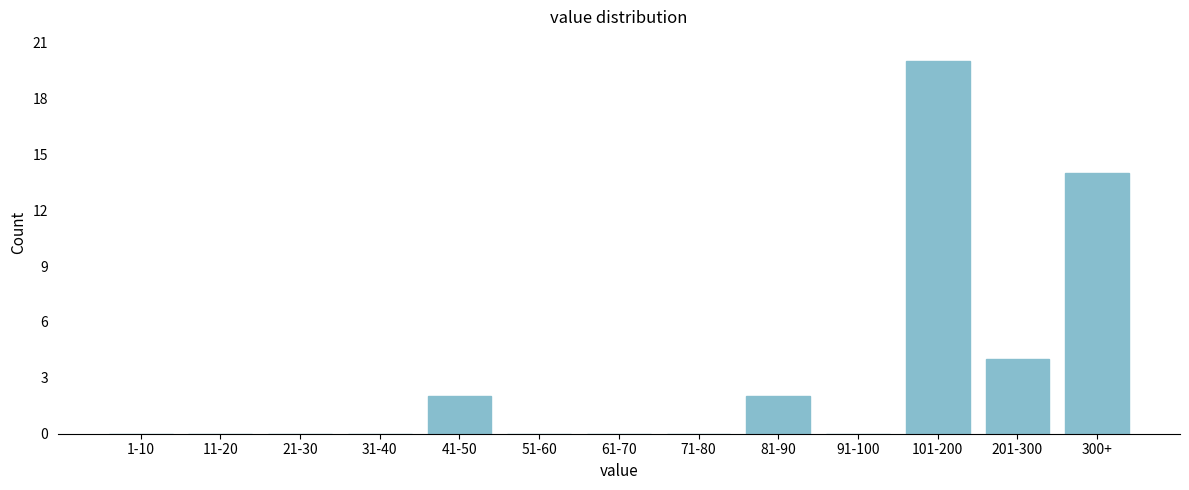

Reading left to right, list all the values displayed in this chart.

1-10=0	11-20=0	21-30=0	31-40=0	41-50=2	51-60=0	61-70=0	71-80=0	81-90=2	91-100=0	101-200=20	201-300=4	300+=14